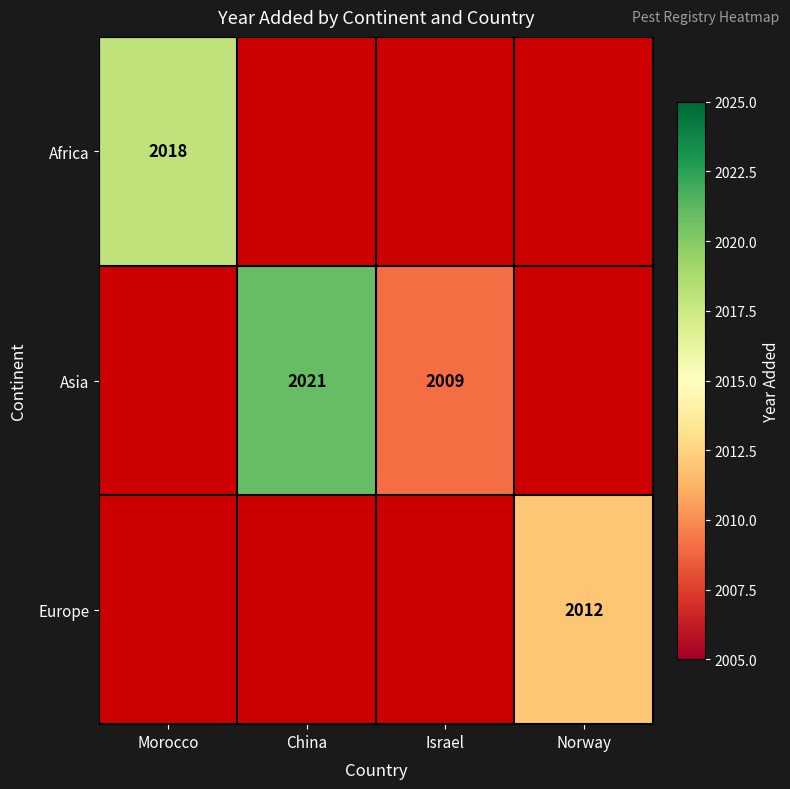

The value of Africa at Morocco is 3233. True or false?

False